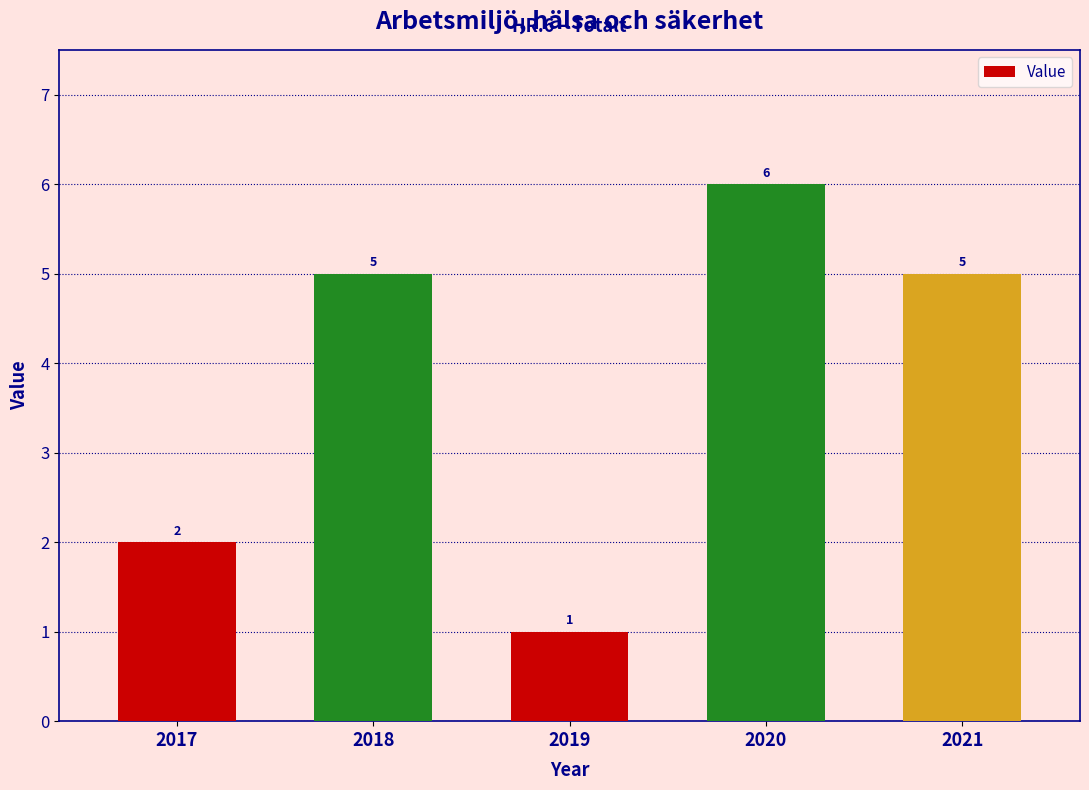

Are the bars horizontal?

No